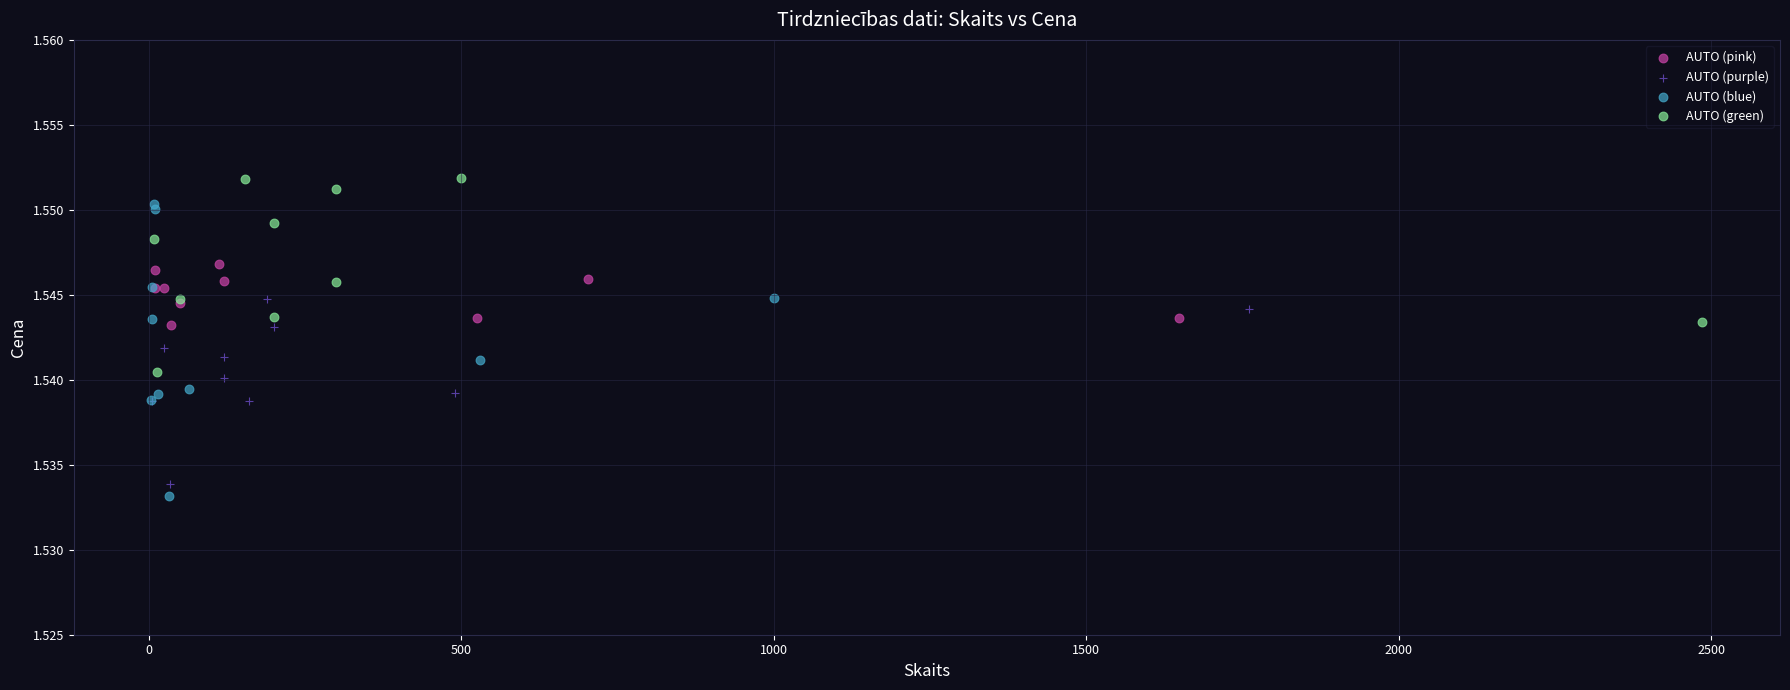

Which series contains the lowest Y value?

AUTO (blue)